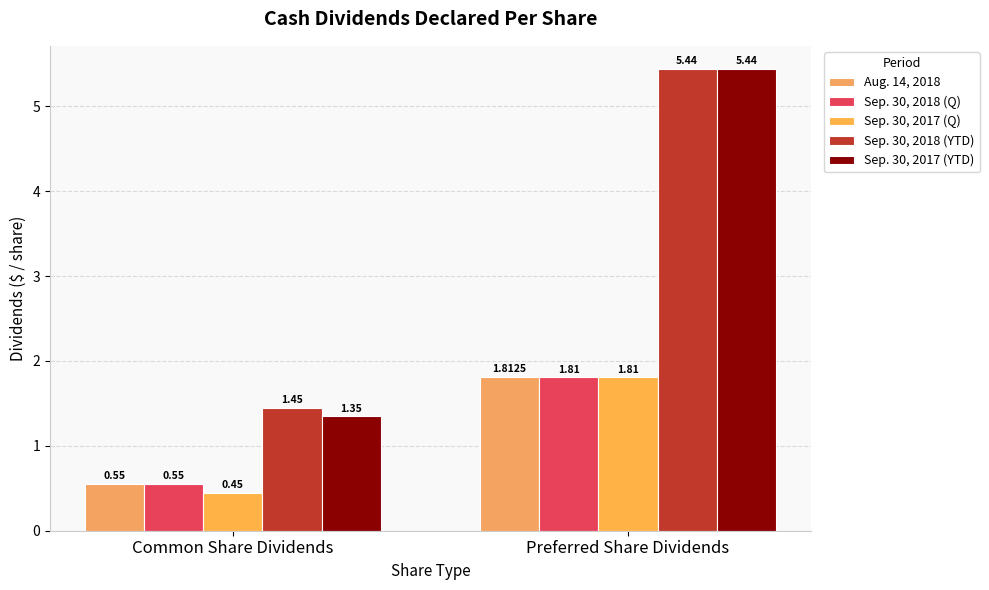

Which category has the highest value across all series?

Preferred Share Dividends